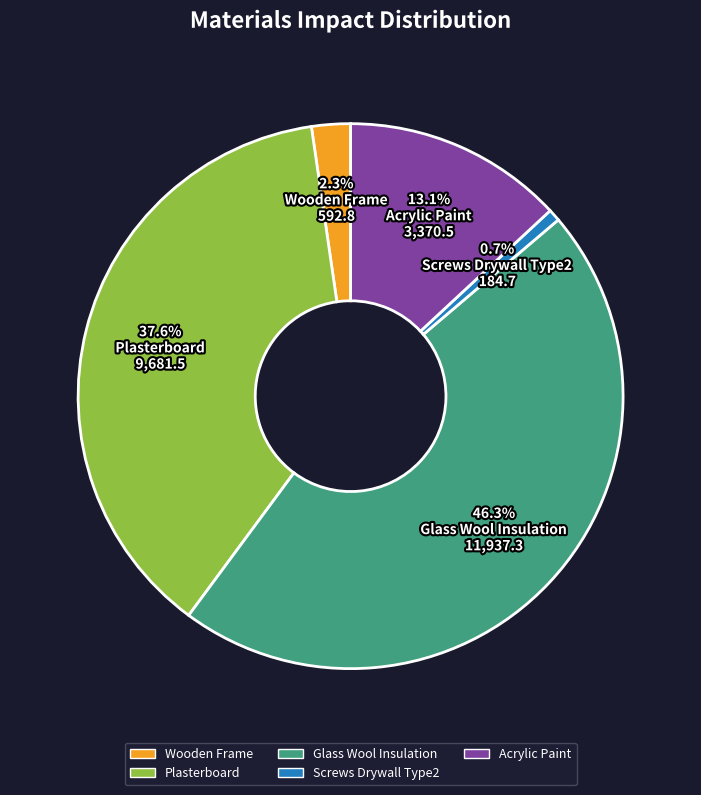

Does any single category account for the majority?

No